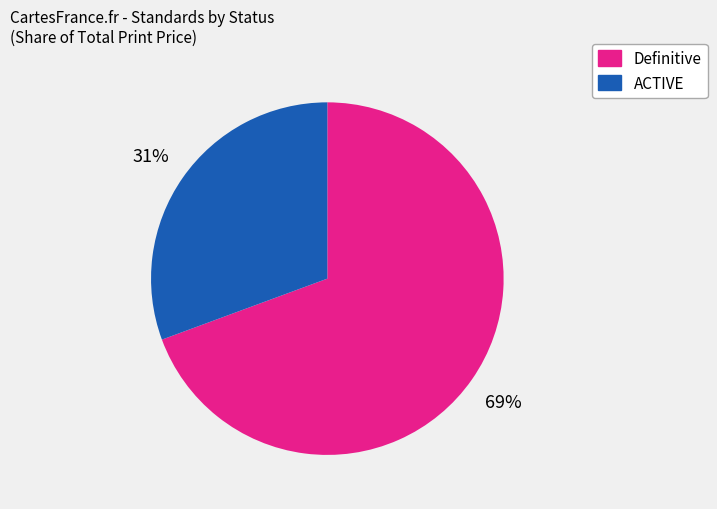

Is it true that ACTIVE is 31% of the pie?

True